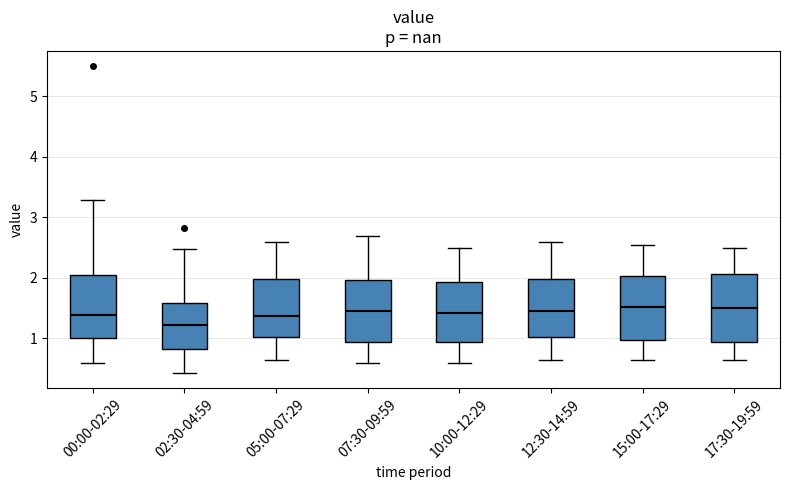

Which box has the lowest median line?

02:30-04:59